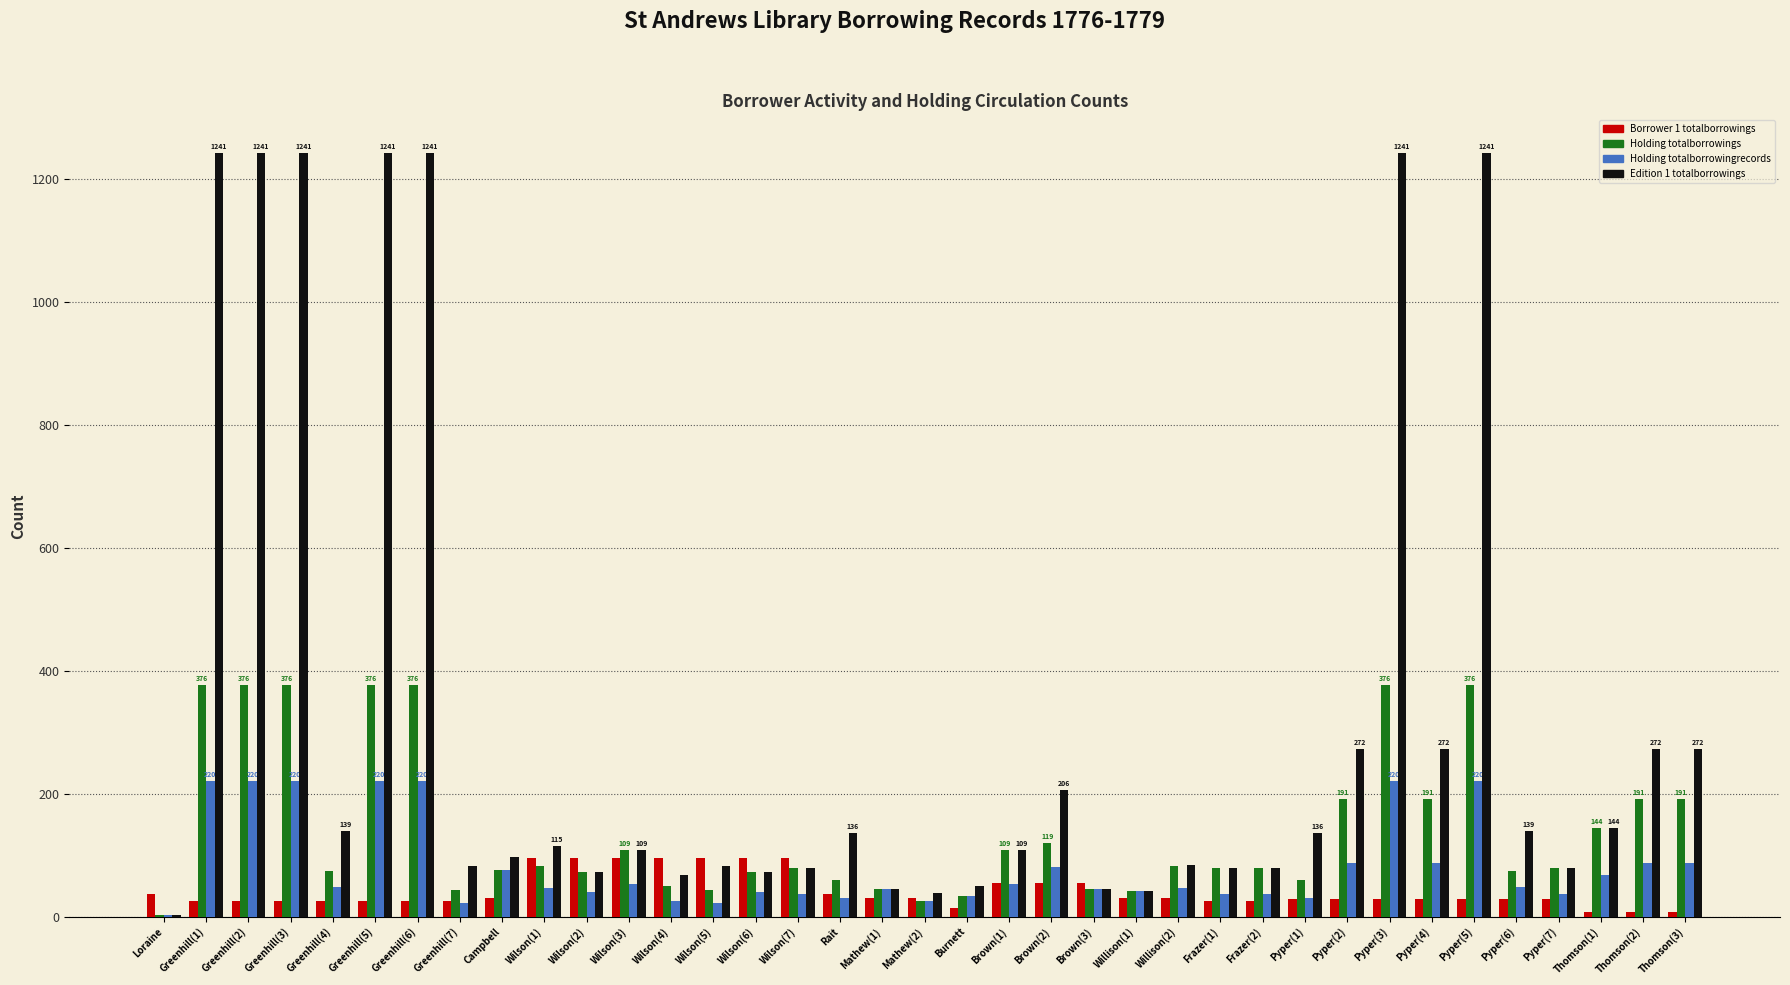

The value of Edition 1 totalborrowings at Pyper(1) is 136. True or false?

True